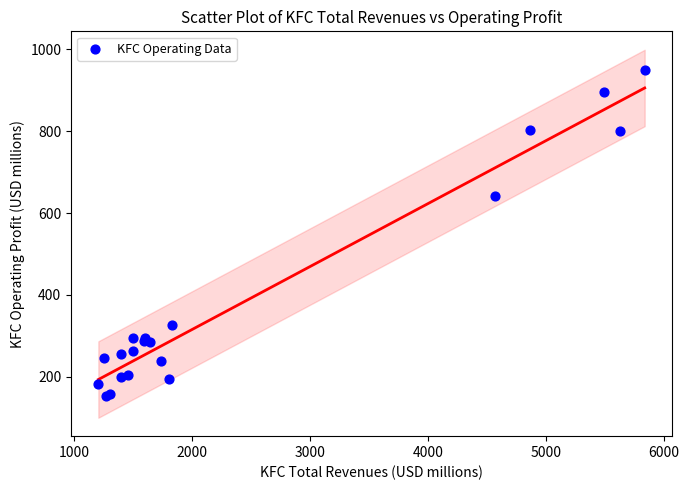

What Y value in the scatter plot is closest to 551?

641